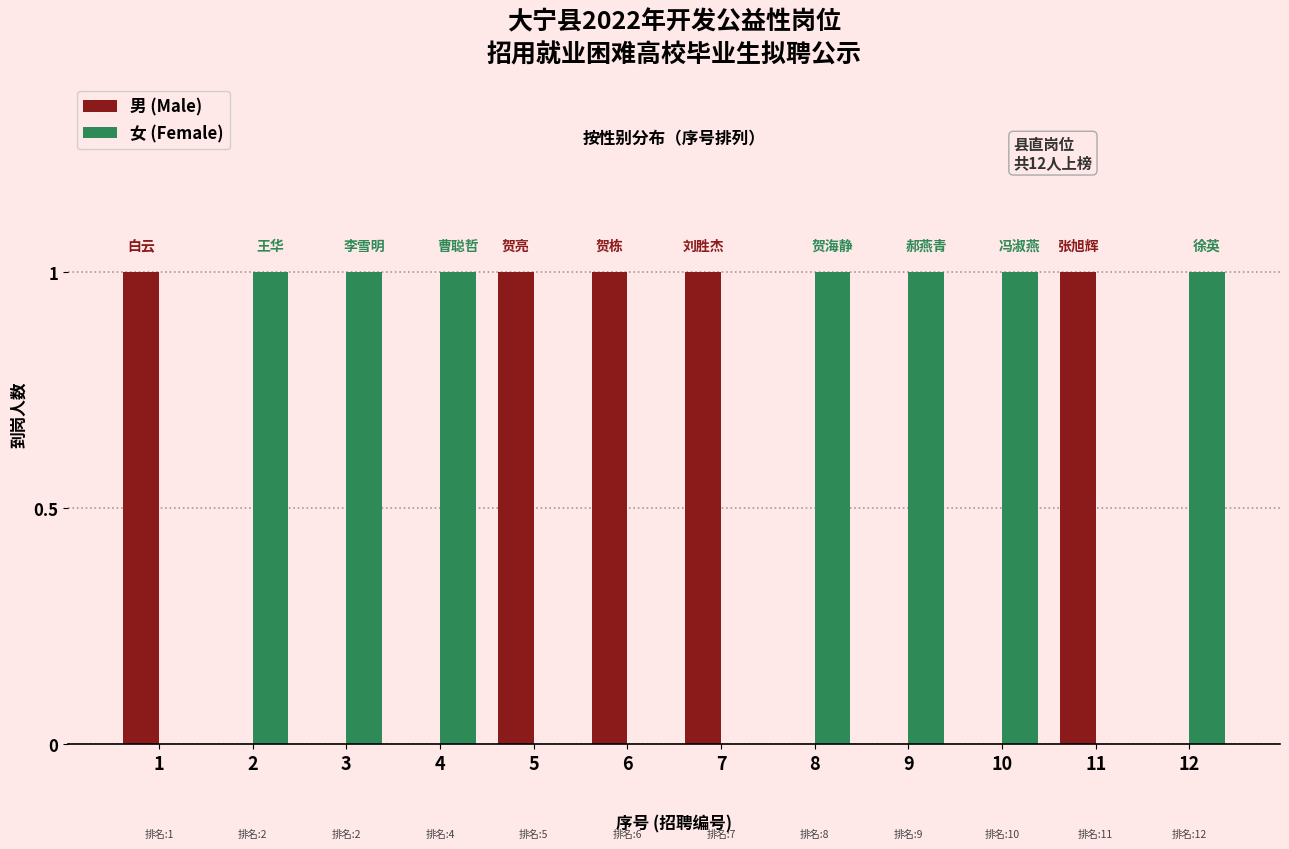

What is the sum of all 男 (Male) values?

5